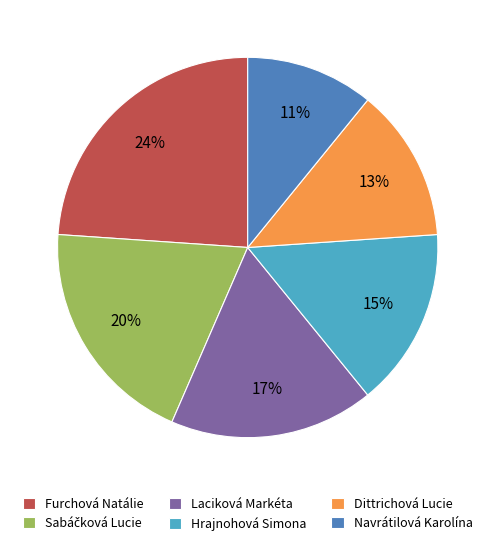

Count the number of slices in the pie.

6